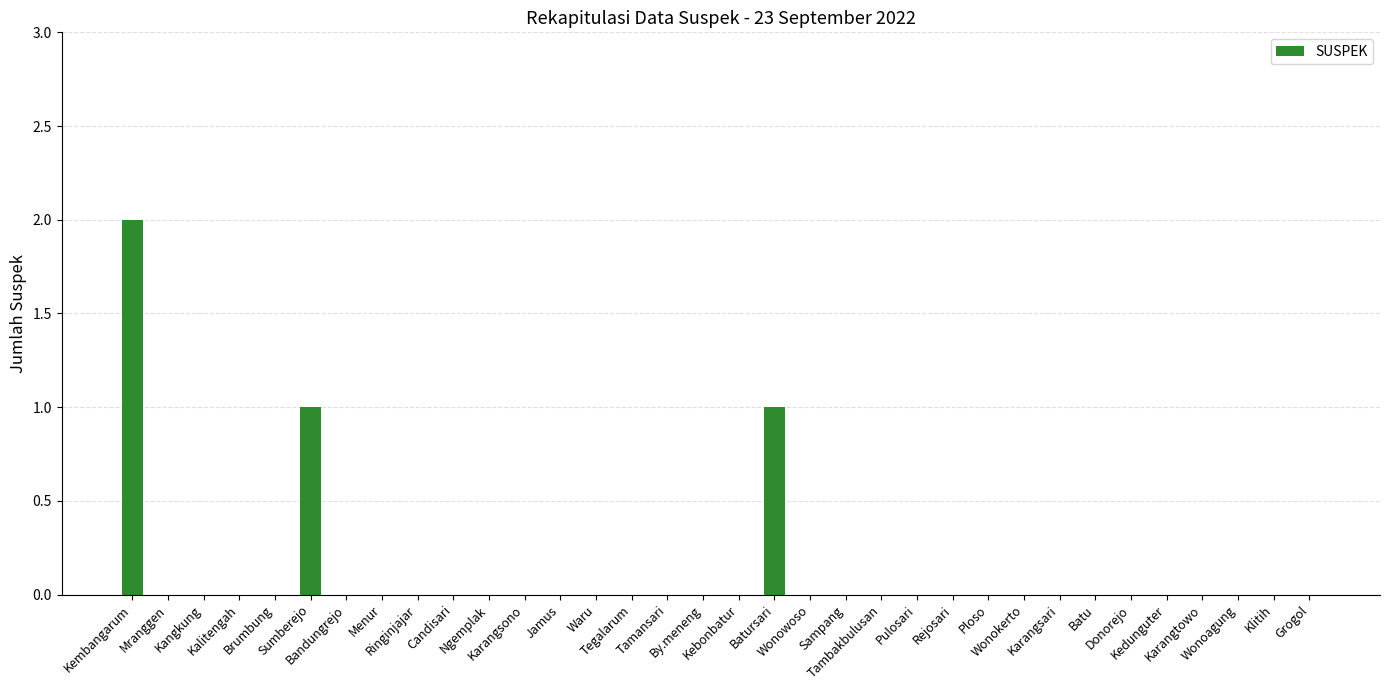

How many distinct data groups are displayed?

1